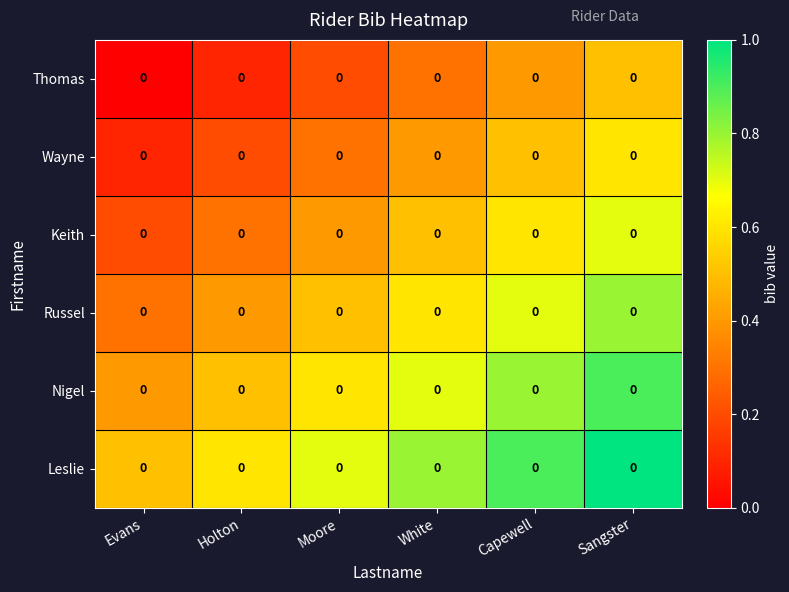

At Holton, list the series in order from smallest to largest.

Thomas, Wayne, Keith, Russel, Nigel, Leslie